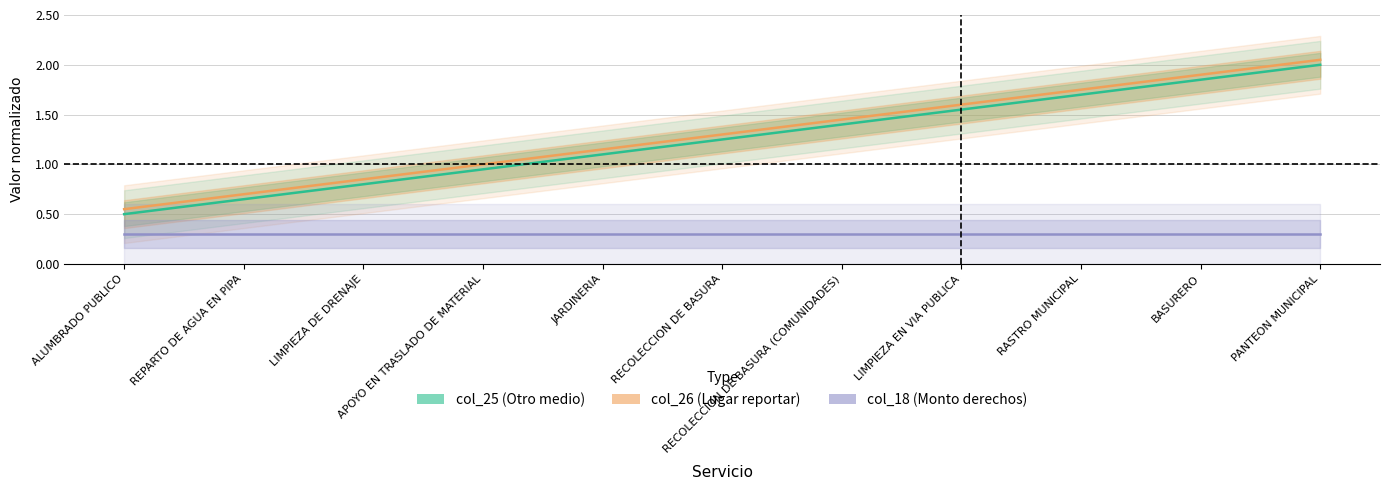

How many values in the col_25 (Otro medio) series exceed 1?

7